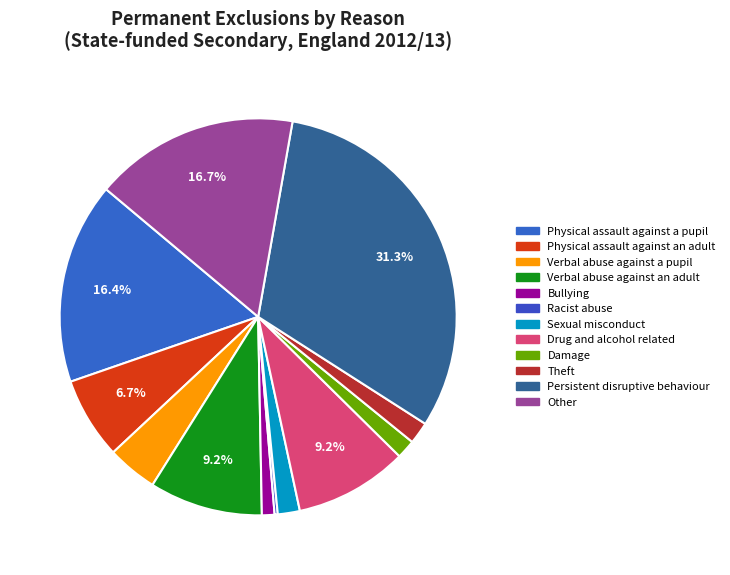

To the nearest percent, what is the difference between the largest and smallest slice percentages?

31%